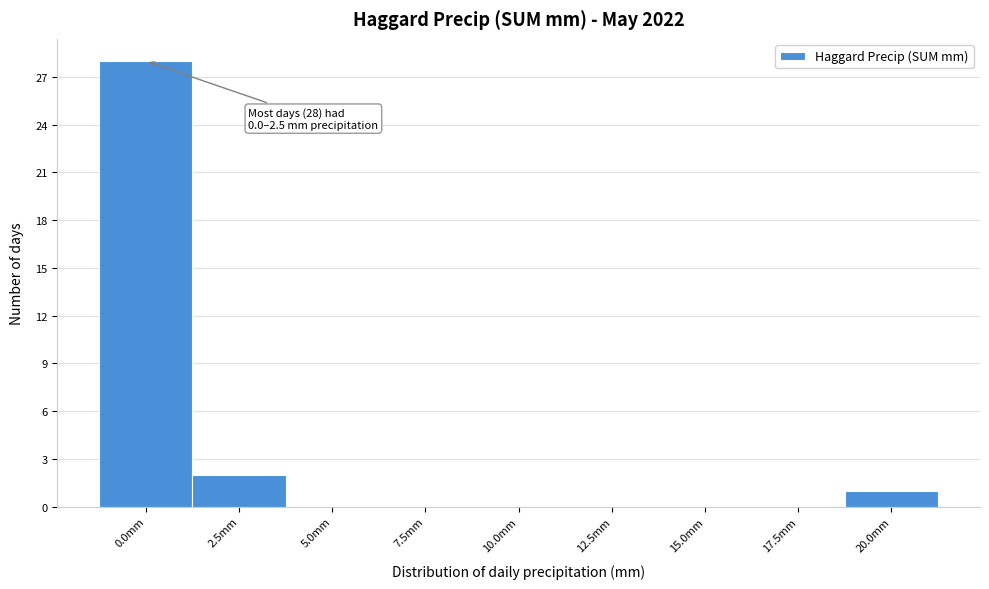

Reading left to right, transcribe all the data shown in this chart.

0.0mm=28	2.5mm=2	5.0mm=0	7.5mm=0	10.0mm=0	12.5mm=0	15.0mm=0	17.5mm=0	20.0mm=1